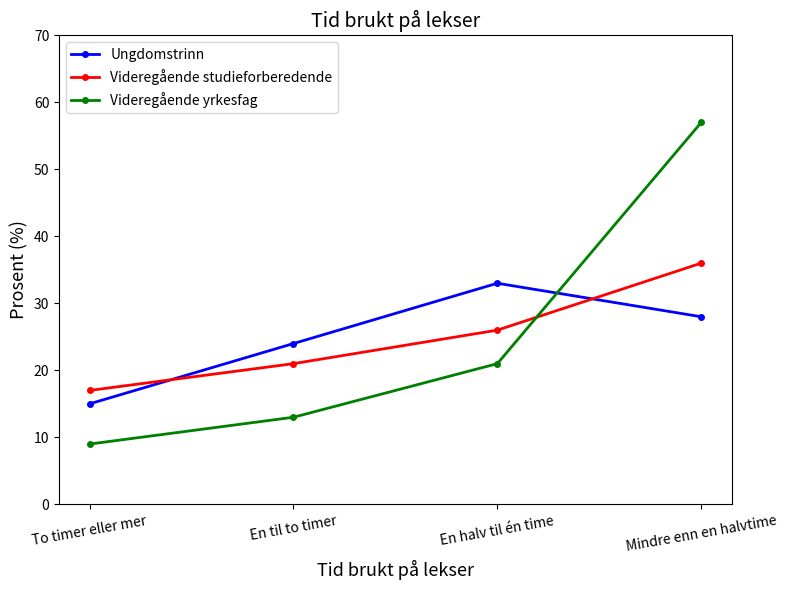

True or false: Videregående studieforberedende and Videregående yrkesfag intersect in this chart.

True